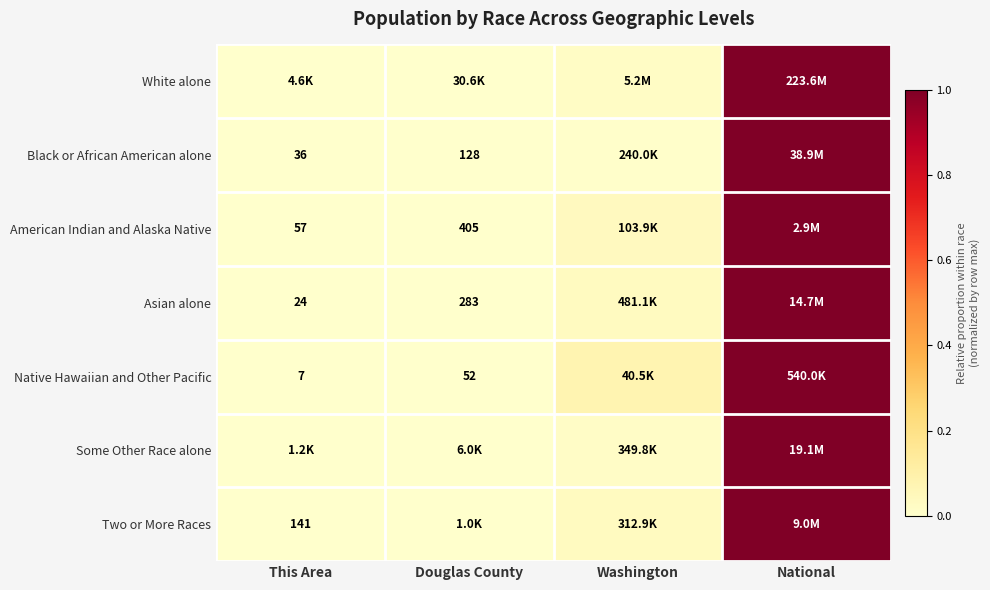

The value of Some Other Race alone at Douglas County is 0.0. True or false?

False